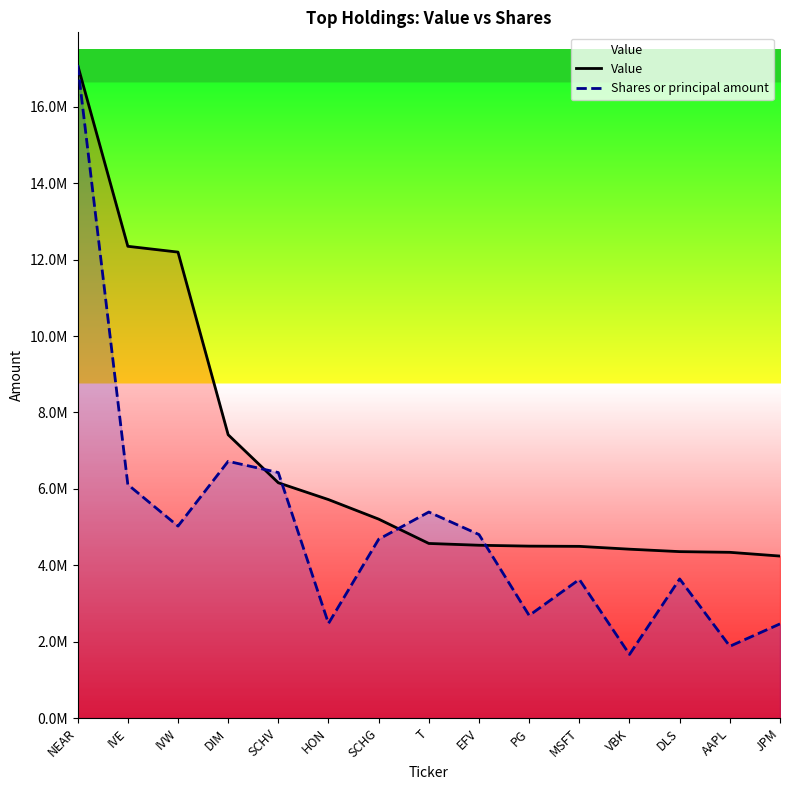

Which label corresponds to the largest value in the chart?

NEAR